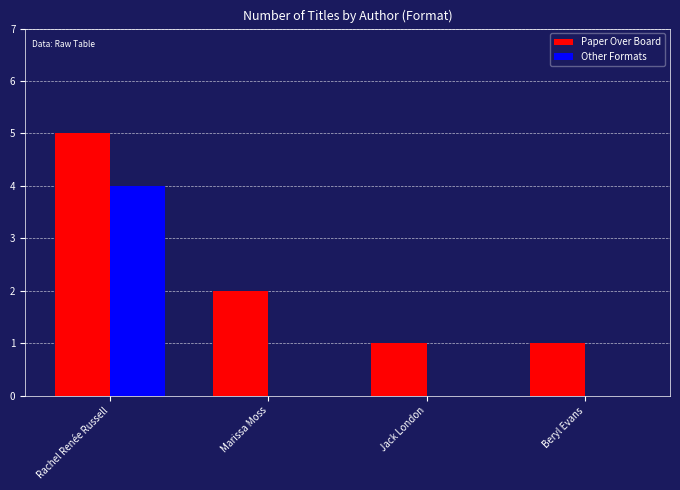

At which category is the sum across all series the highest?

Rachel Renée Russell